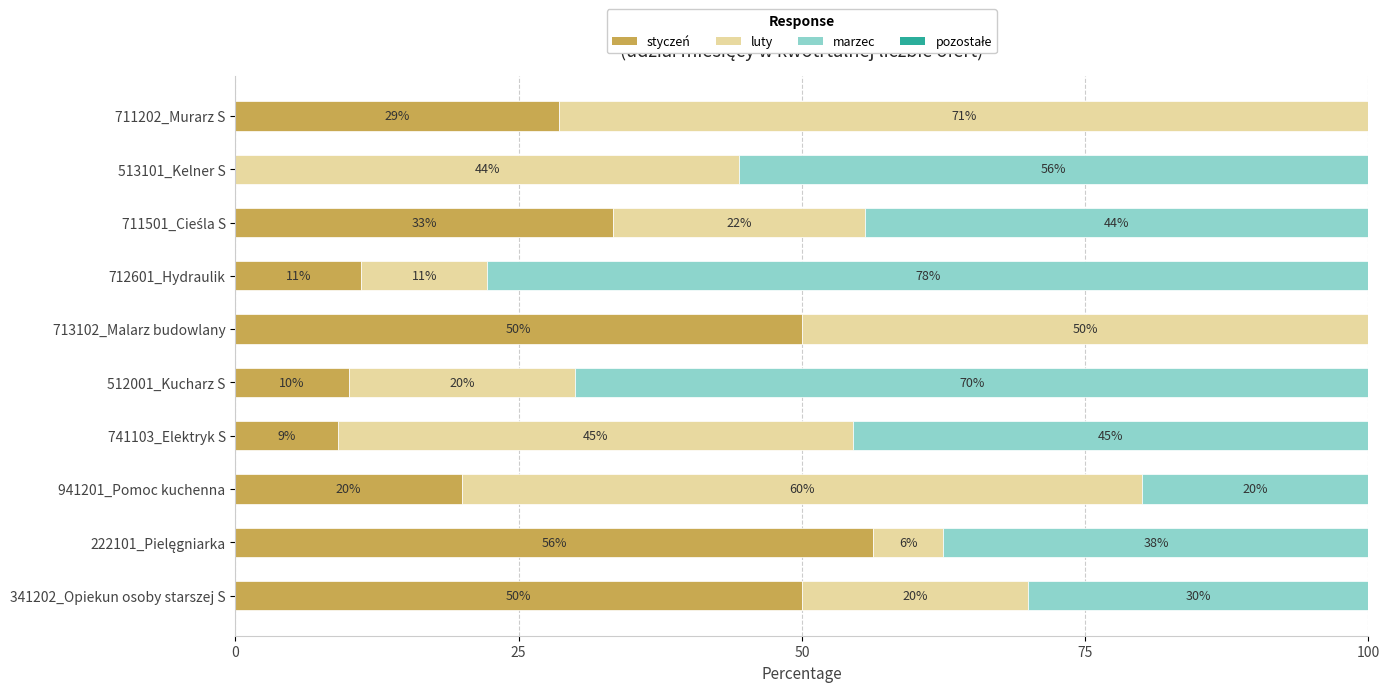

What is the total value across all series at 341202_Opiekun osoby starszej S?

100.0